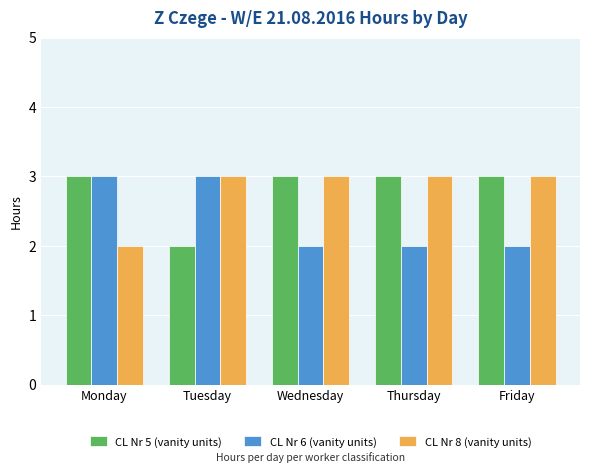

What are all the series names shown in the legend?

CL Nr 5 (vanity units), CL Nr 6 (vanity units), CL Nr 8 (vanity units)